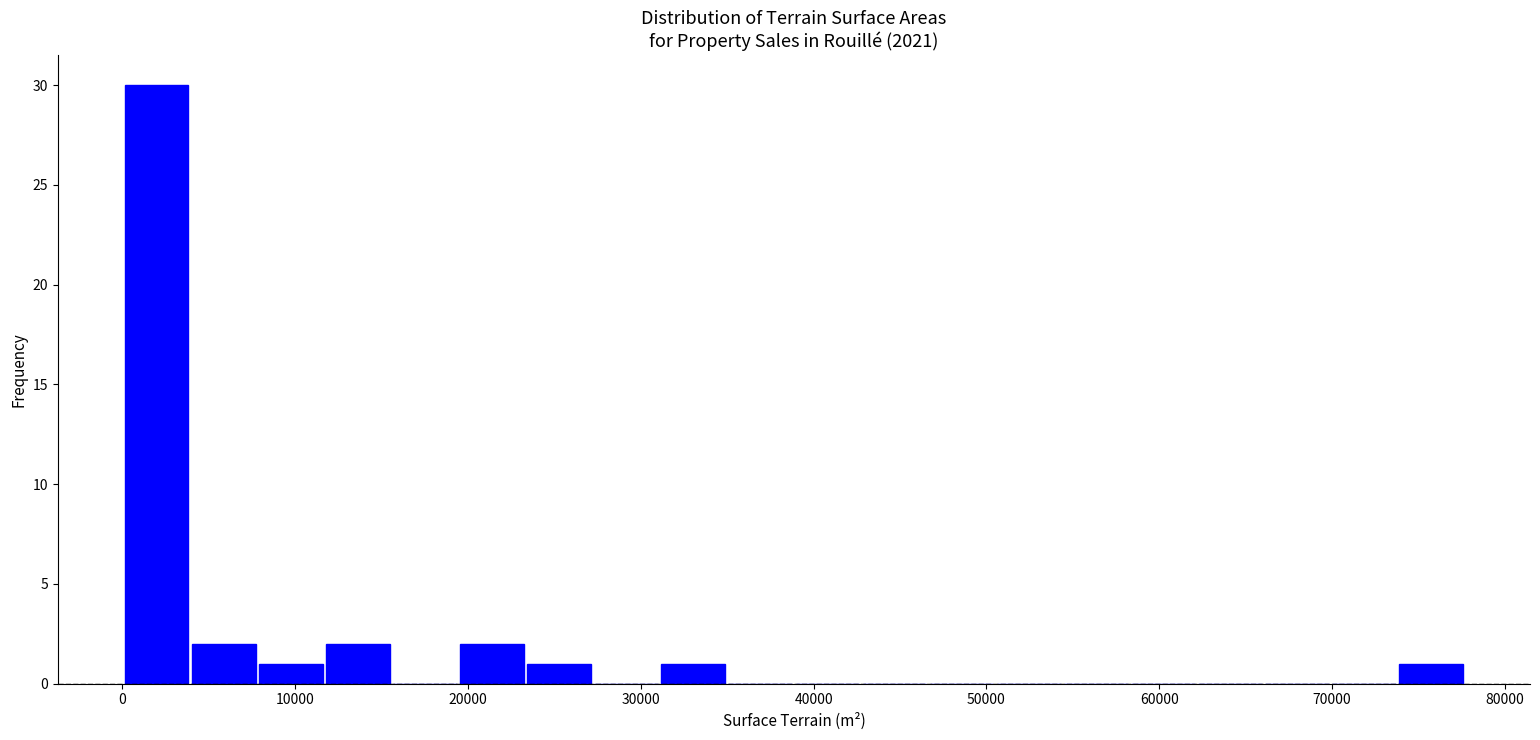

Around what value on the x-axis is the tallest bar? Give the approximate position of its centre, as read against the axis.

2000